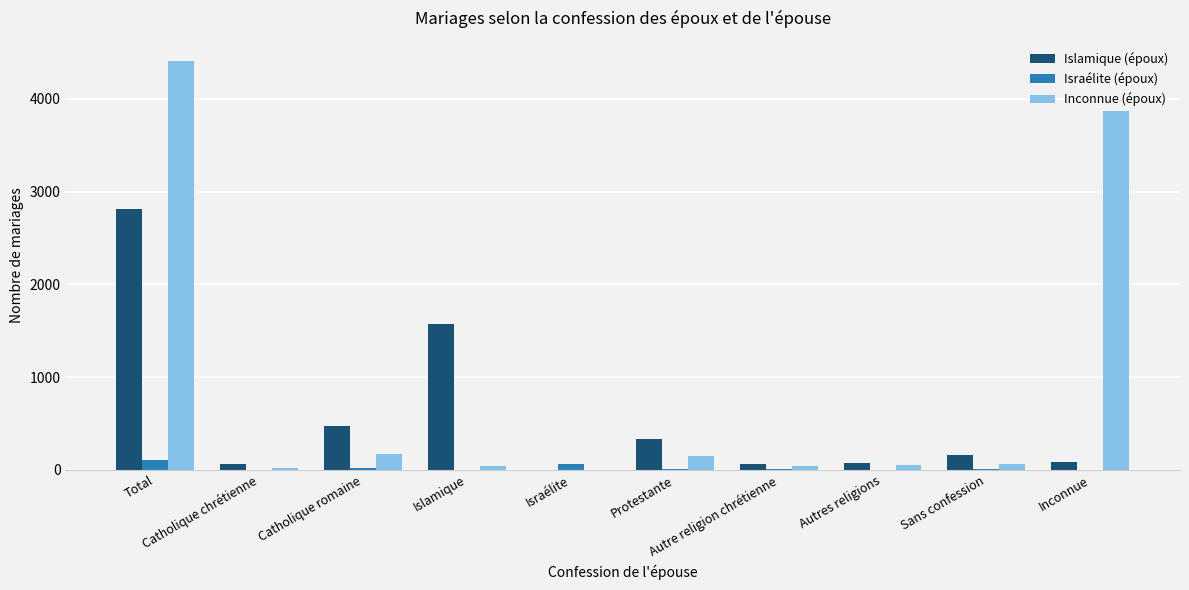

Which series has the largest range (max minus min)?

Inconnue (époux)